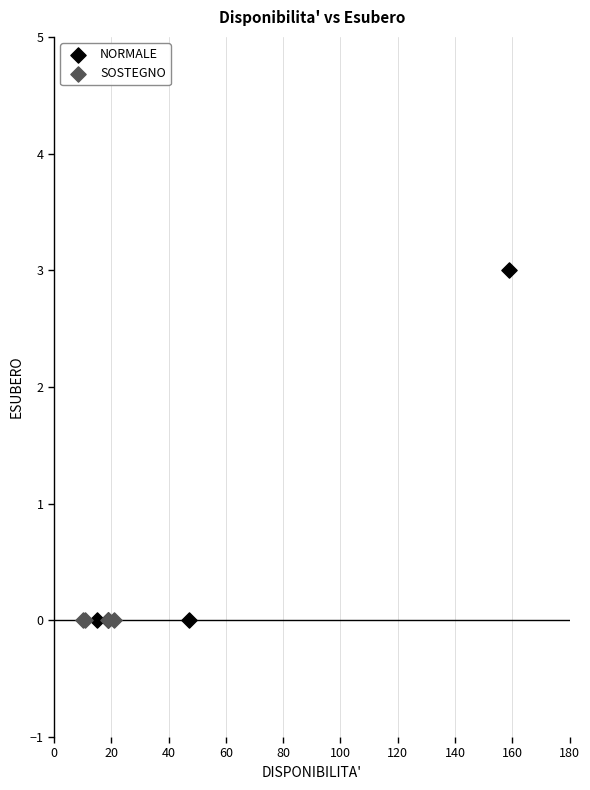

Which series reaches the maximum Y coordinate?

NORMALE